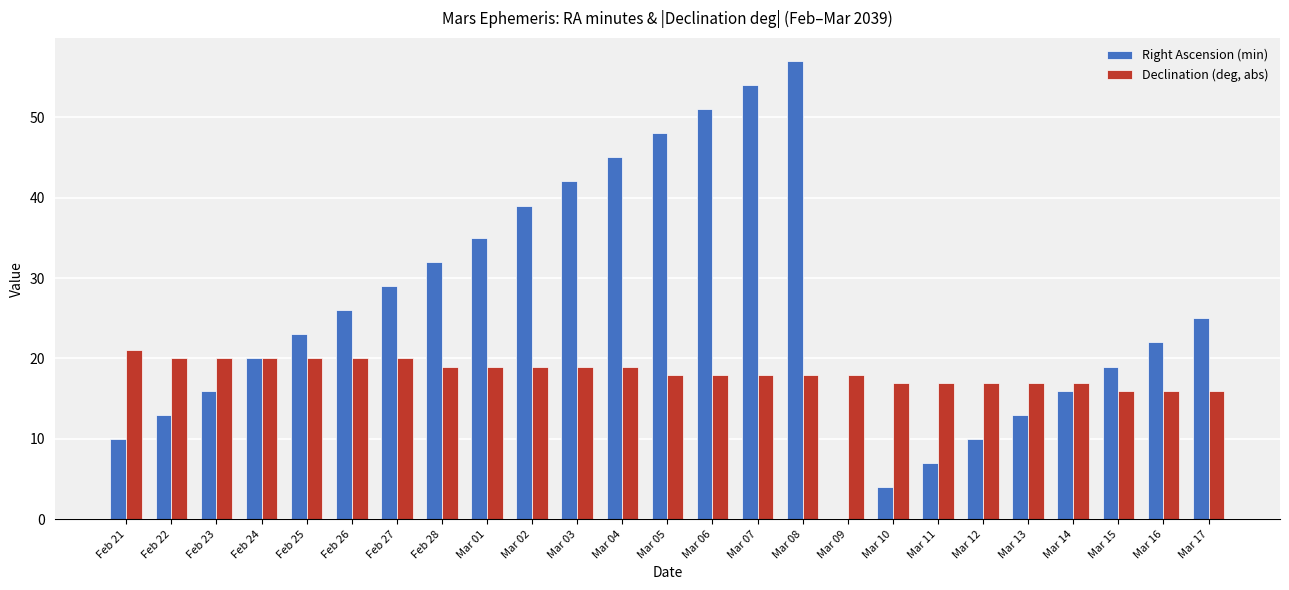

How many series are shown in this chart?

2